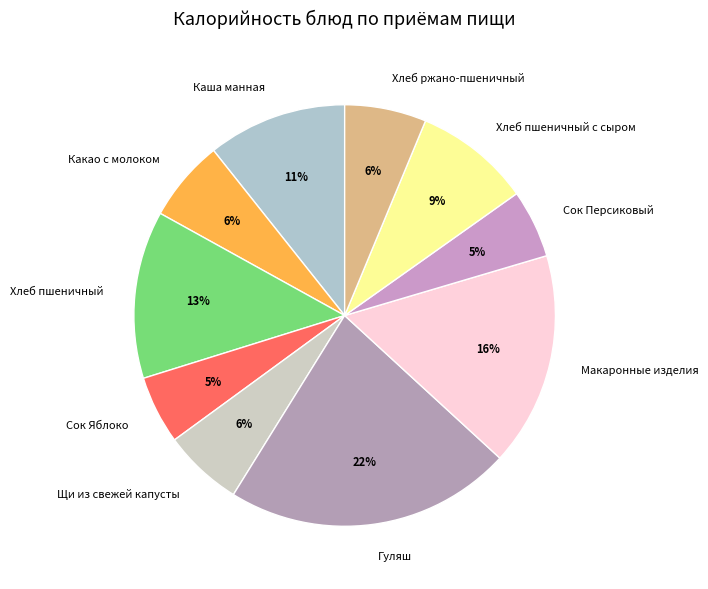

True or false: Хлеб пшеничный accounts for 22% of the total.

False